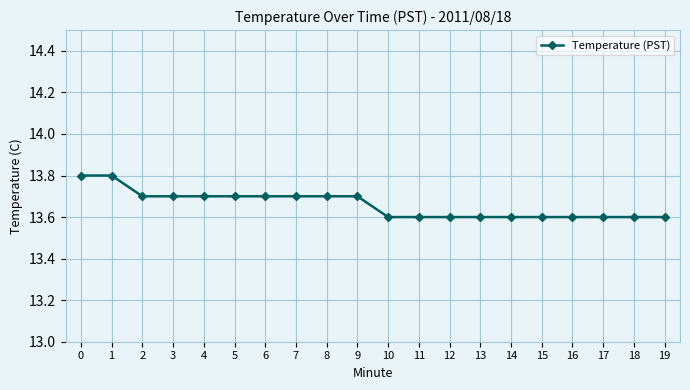

Reading left to right, extract all data points from this chart.

0=13.8	1=13.8	2=13.7	3=13.7	4=13.7	5=13.7	6=13.7	7=13.7	8=13.7	9=13.7	10=13.6	11=13.6	12=13.6	13=13.6	14=13.6	15=13.6	16=13.6	17=13.6	18=13.6	19=13.6